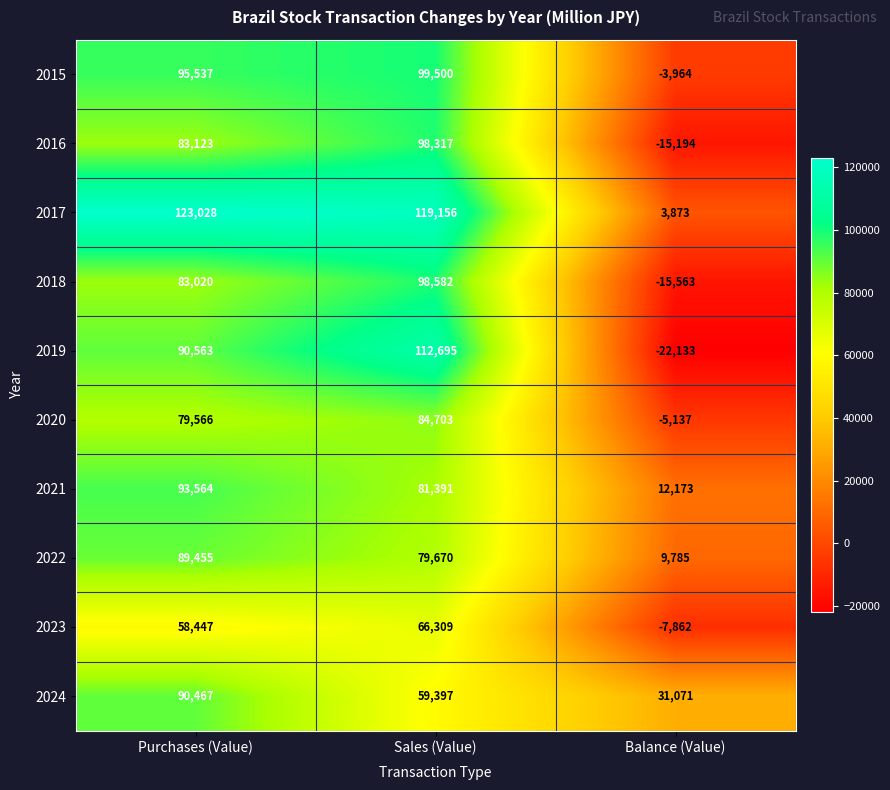

At which category is the sum across all series the highest?

Sales (Value)